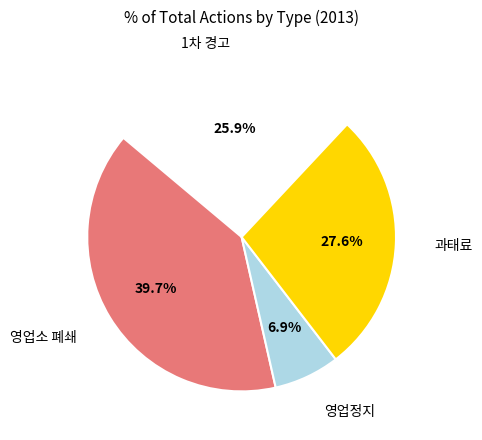

Count the number of slices in the pie.

4